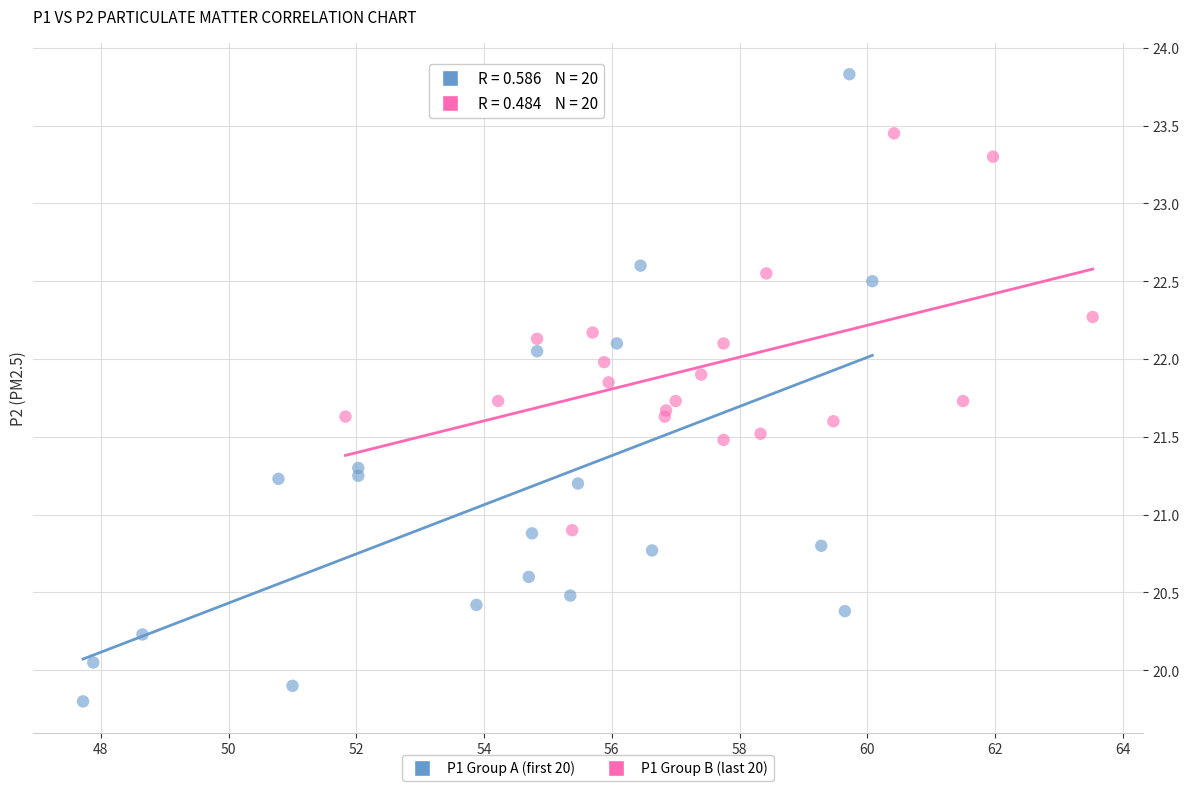

Which series reaches the minimum Y coordinate?

P1 Group A (first 20)